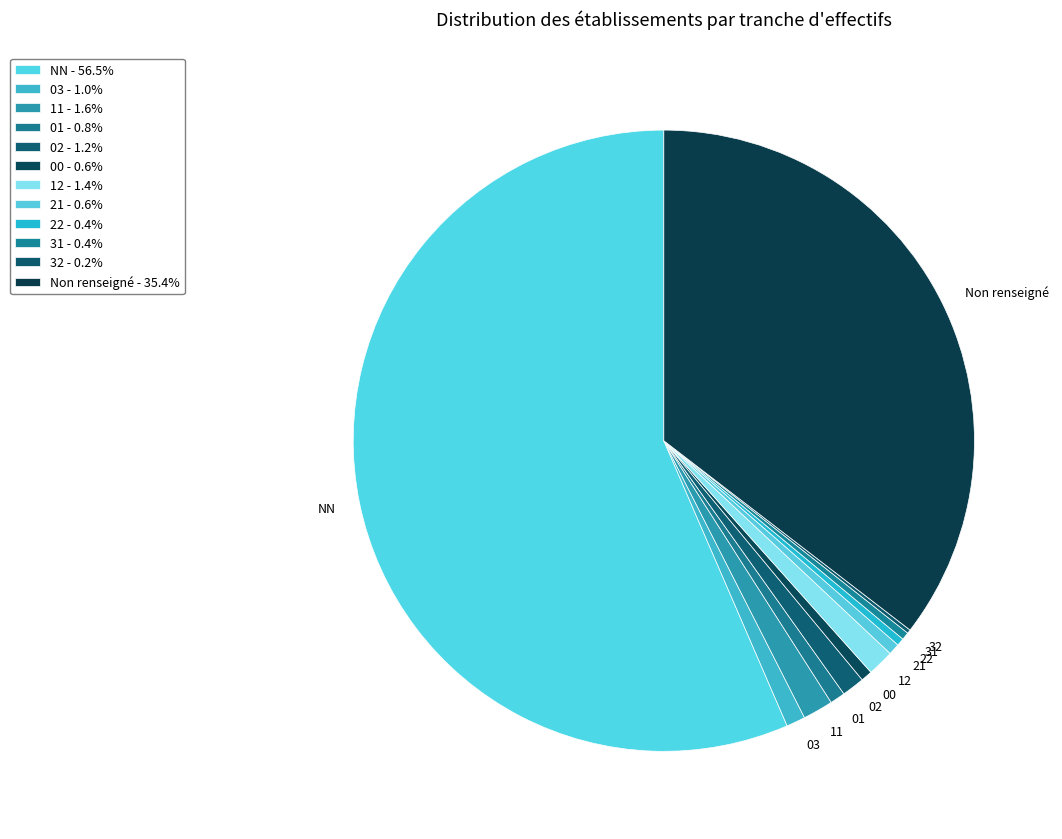

Combined, do 31 and NN account for over 50%?

Yes